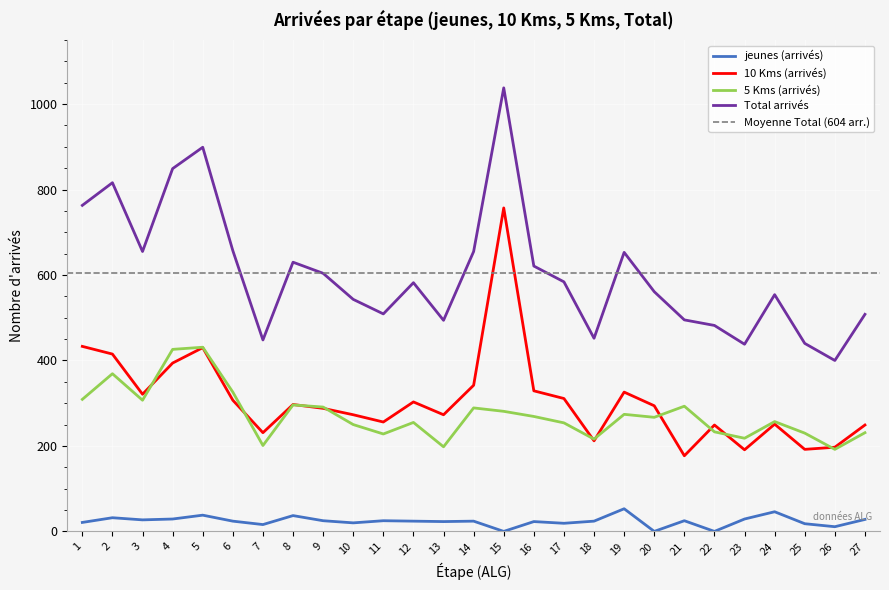

Reading right to left, extract all data points from this chart.

jeunes (arrivés): 27=28	26=11	25=18	24=46	23=29	22=0	21=25	20=0	19=53	18=24	17=19	16=23	15=0	14=24	13=23	12=24	11=25	10=20	9=25	8=37	7=16	6=24	5=38	4=29	3=27	2=32	1=21
10 Kms (arrivés): 27=249	26=197	25=192	24=251	23=191	22=249	21=177	20=294	19=326	18=212	17=311	16=329	15=757	14=342	13=273	12=303	11=256	10=273	9=288	8=297	7=231	6=307	5=430	4=394	3=321	2=415	1=433
5 Kms (arrivés): 27=231	26=192	25=230	24=257	23=218	22=233	21=293	20=267	19=274	18=216	17=254	16=269	15=281	14=289	13=198	12=255	11=228	10=250	9=291	8=296	7=201	6=326	5=431	4=426	3=307	2=369	1=309
Total arrivés: 27=508	26=400	25=440	24=554	23=438	22=482	21=495	20=561	19=653	18=452	17=584	16=621	15=1038	14=655	13=494	12=582	11=509	10=543	9=604	8=630	7=448	6=657	5=899	4=849	3=655	2=816	1=763